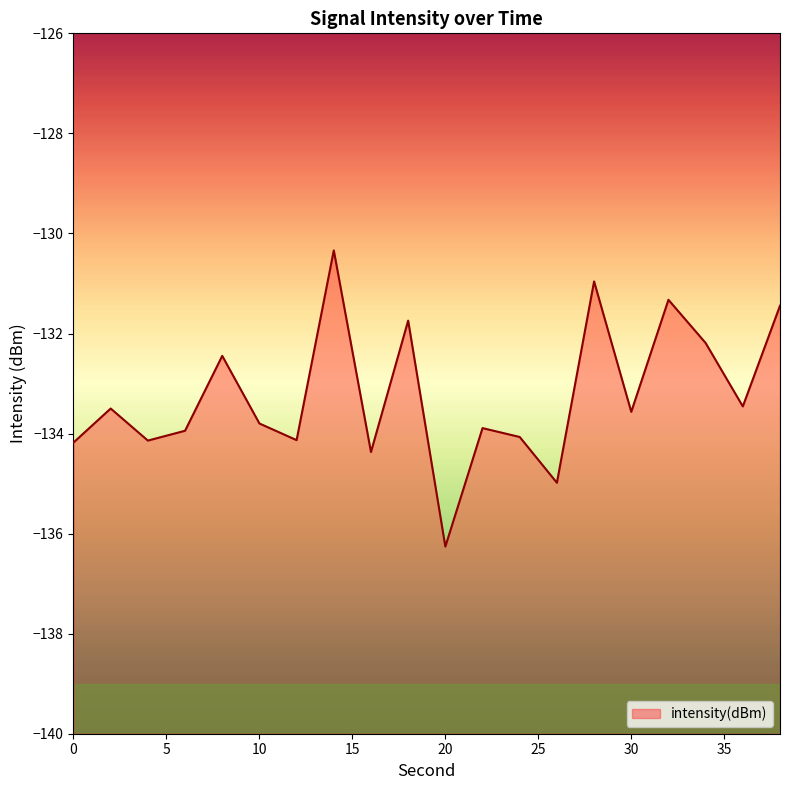

Which label corresponds to the smallest value in the chart?

20